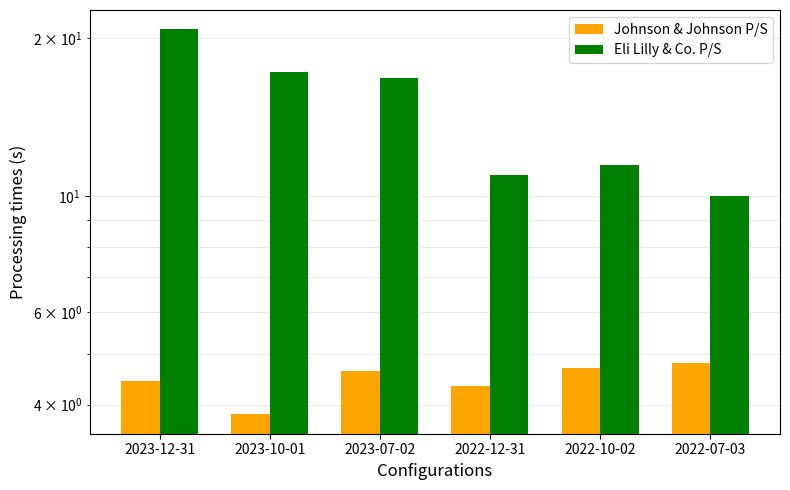

Rank the series at 2022-10-02 from highest to lowest value.

Eli Lilly & Co. P/S, Johnson & Johnson P/S